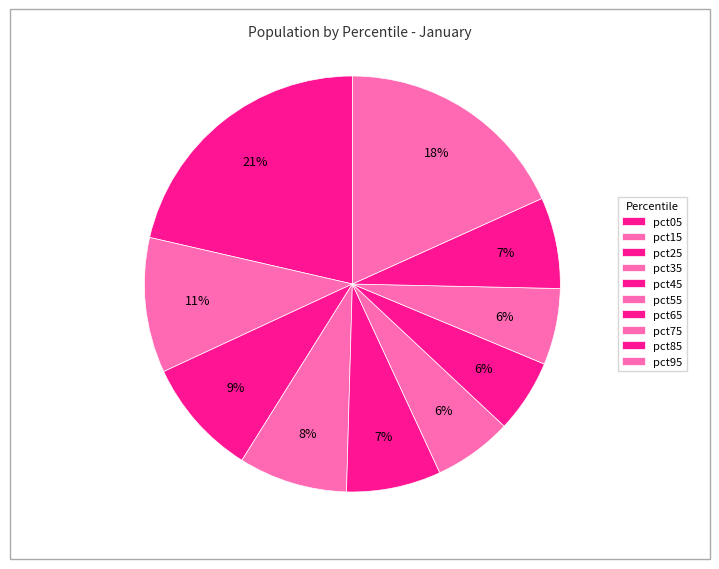

How many slices are in this pie chart?

10